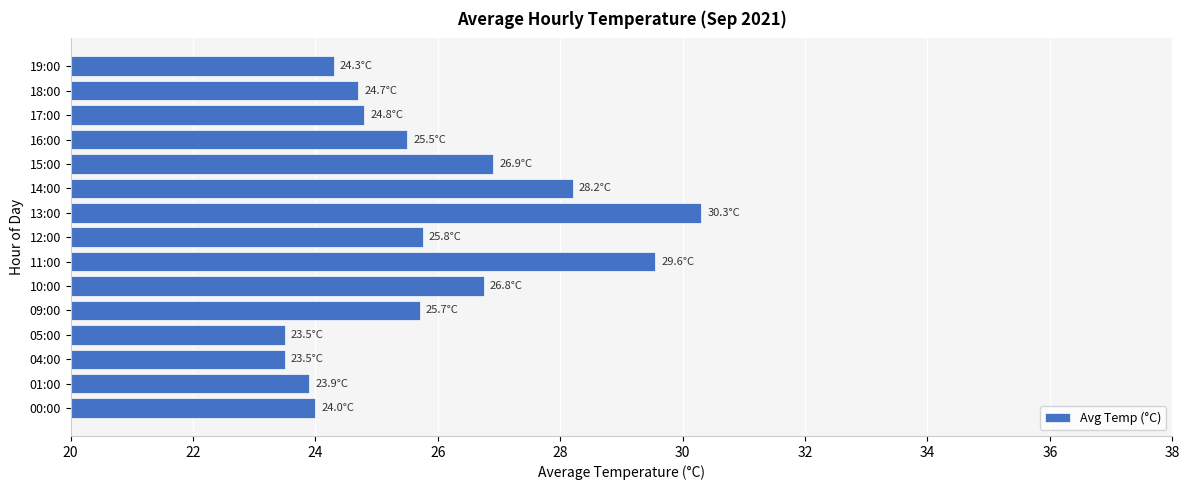

What is the smallest value displayed?

23.5